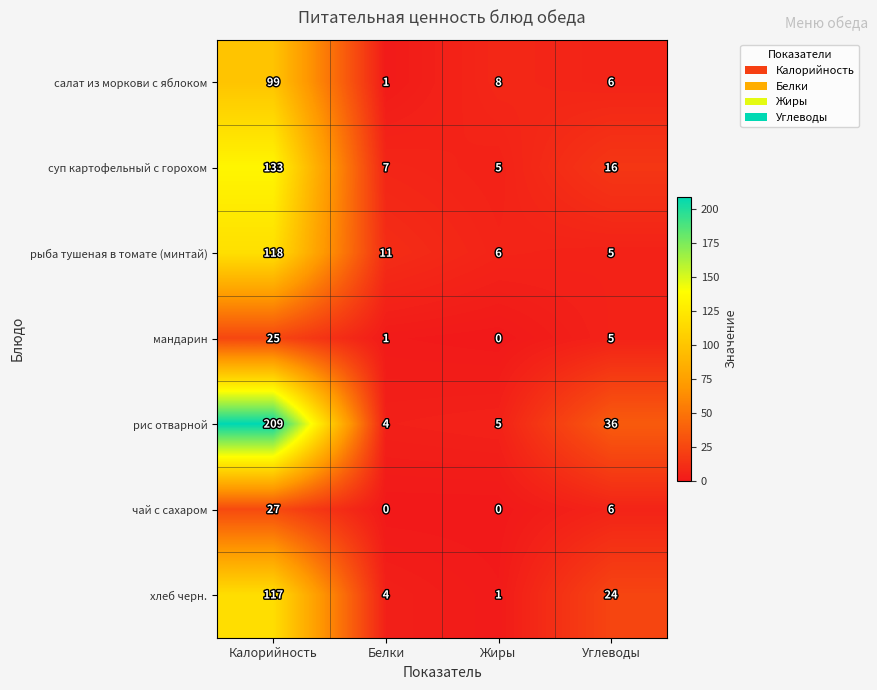

What is the total value across all series at Белки?

28